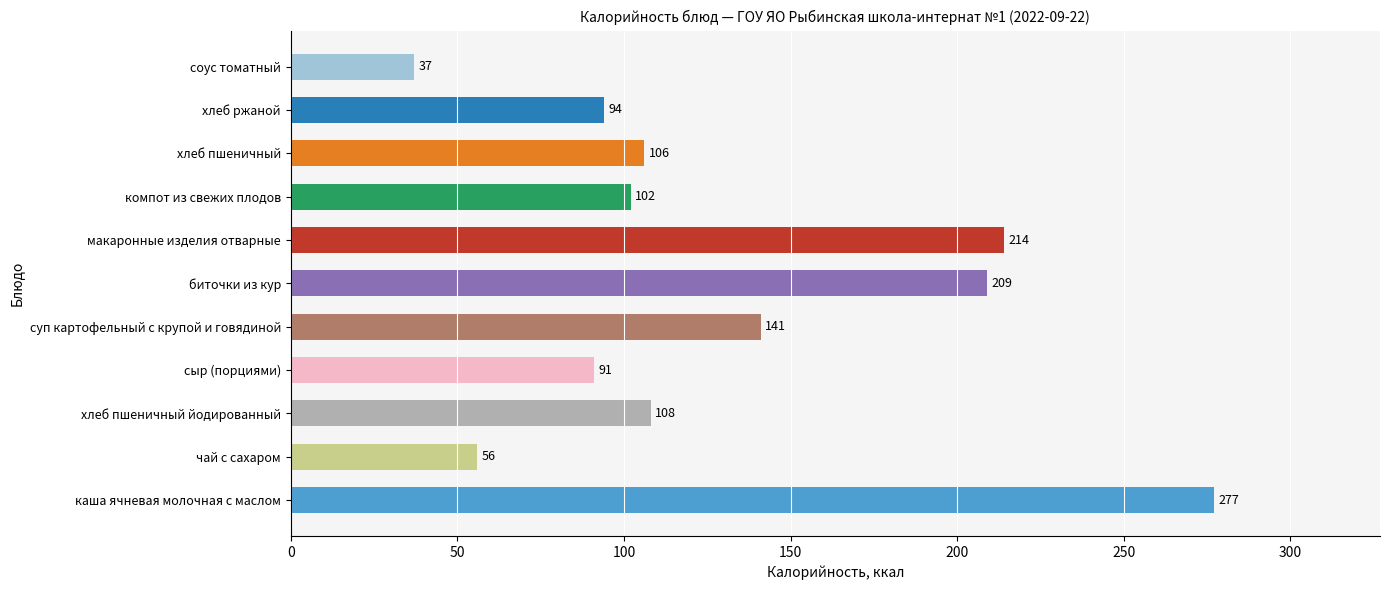

Reading bottom to top, list all the values displayed in this chart.

каша ячневая молочная с маслом=277	чай с сахаром=56	хлеб пшеничный йодированный=108	сыр (порциями)=91	суп картофельный с крупой и говядиной=141	биточки из кур=209	макаронные изделия отварные=214	компот из свежих плодов=102	хлеб пшеничный=106	хлеб ржаной=94	соус томатный=37